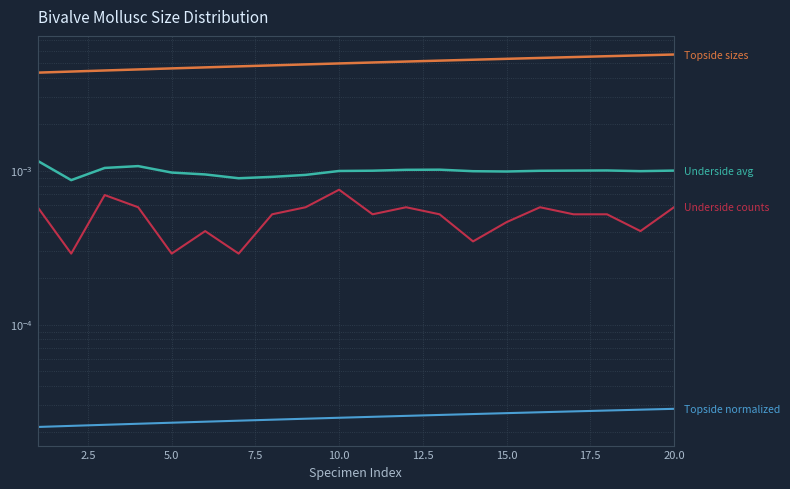

How many lines are shown in the chart?

4